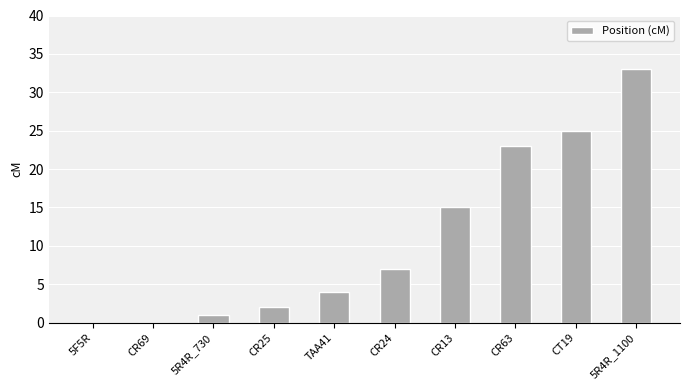

Are the bars horizontal?

No